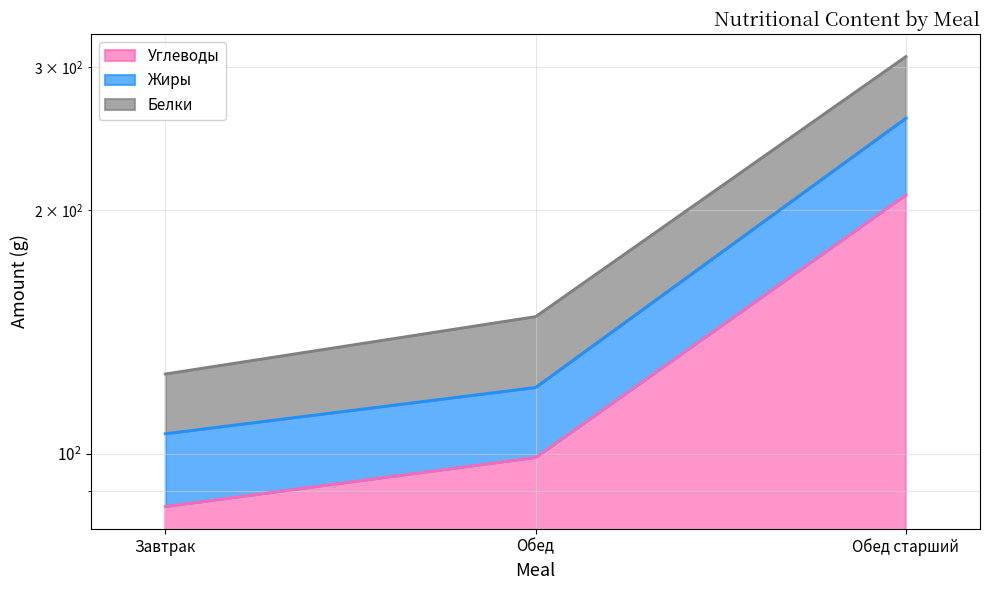

At which label is Жиры closest to 182?

Обед